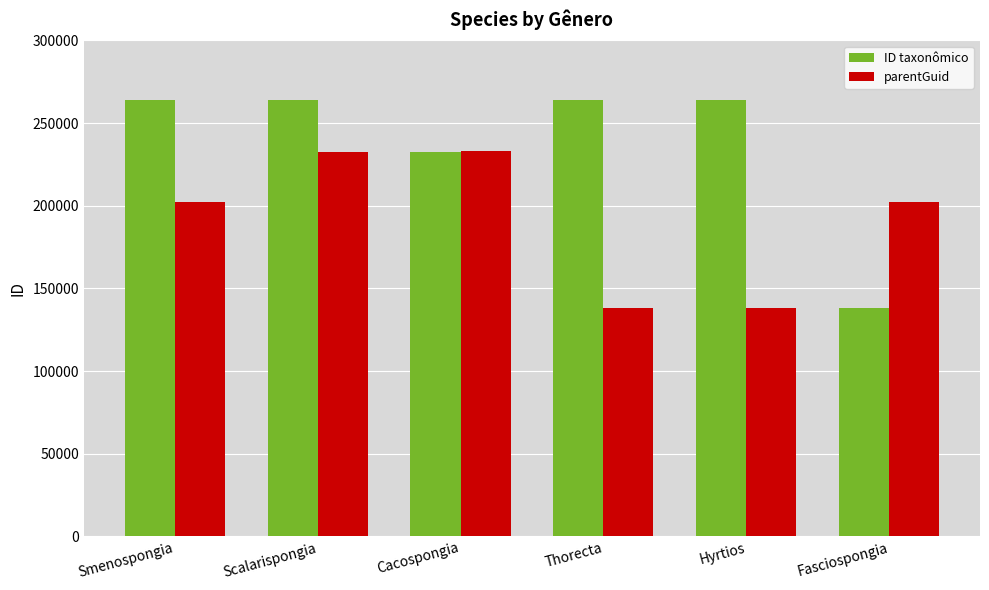

What are all the series names shown in the legend?

ID taxonômico, parentGuid